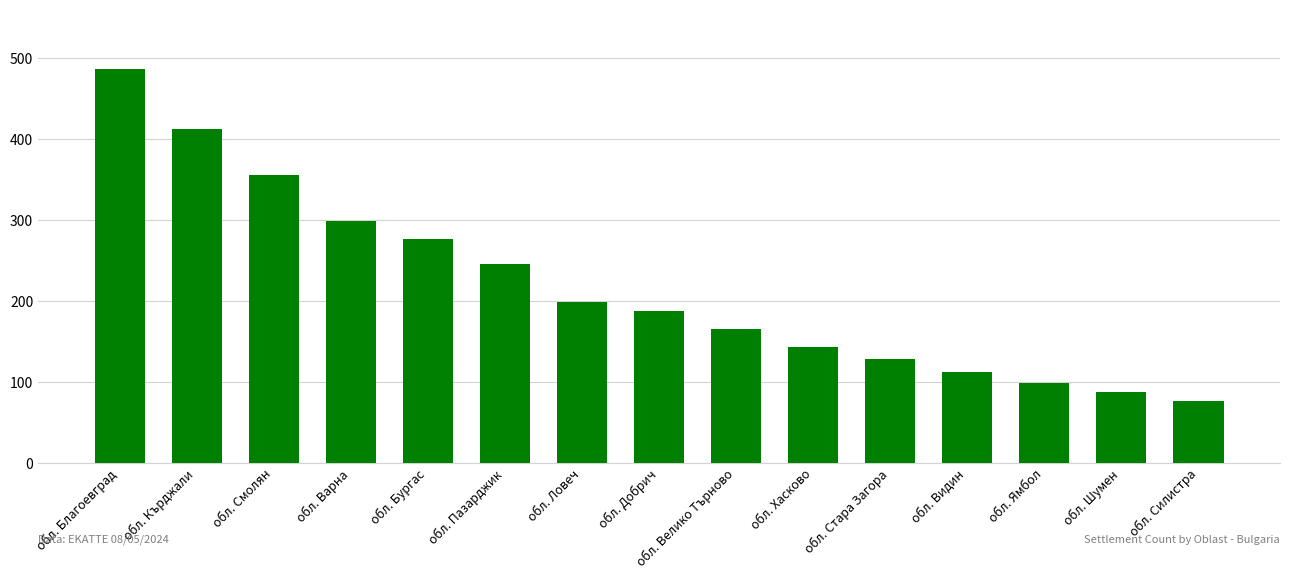

Are the bars grouped side by side (vs. stacked)?

No